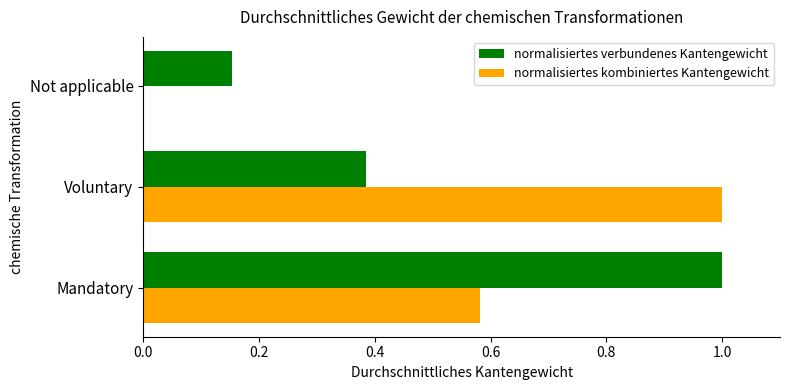

The value of normalisiertes verbundenes Kantengewicht at Mandatory is 1.4. True or false?

False